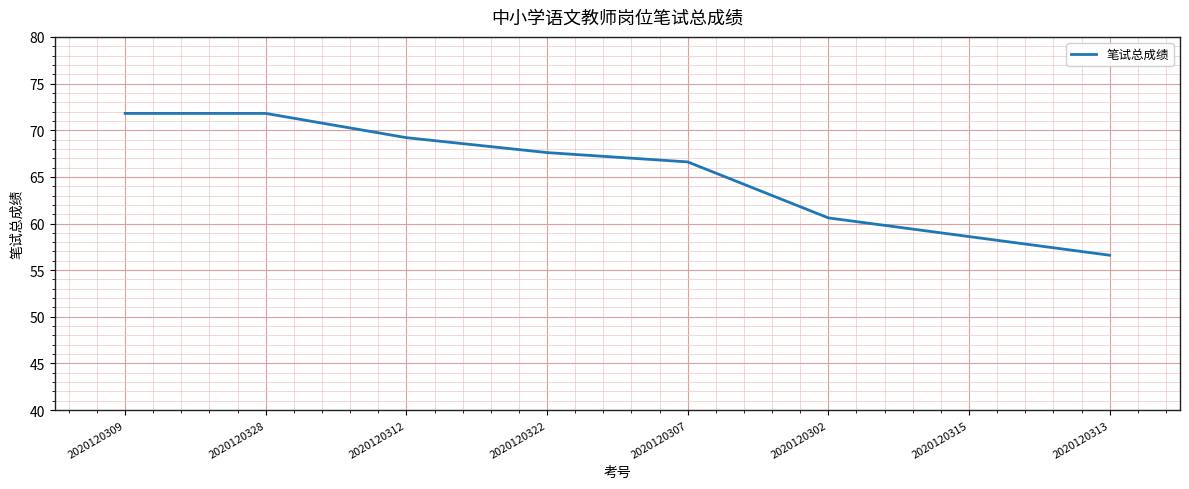

Reading left to right, transcribe all the data shown in this chart.

2020120309=71.8	2020120328=71.8	2020120312=69.2	2020120322=67.6	2020120307=66.6	2020120302=60.6	2020120315=58.6	2020120313=56.6